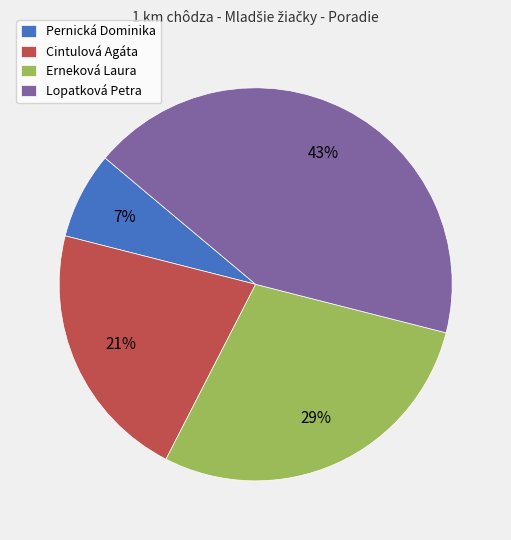

True or false: Lopatková Petra accounts for 35% of the total.

False